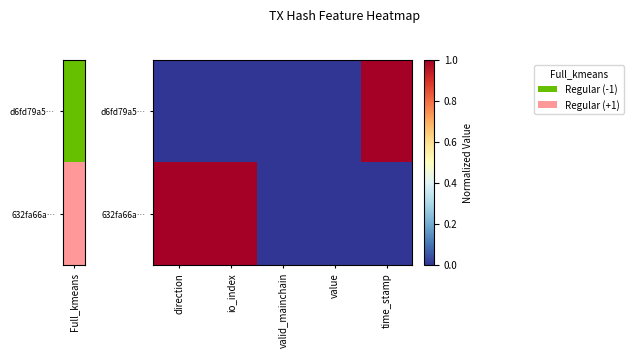

How many distinct data groups are displayed?

2